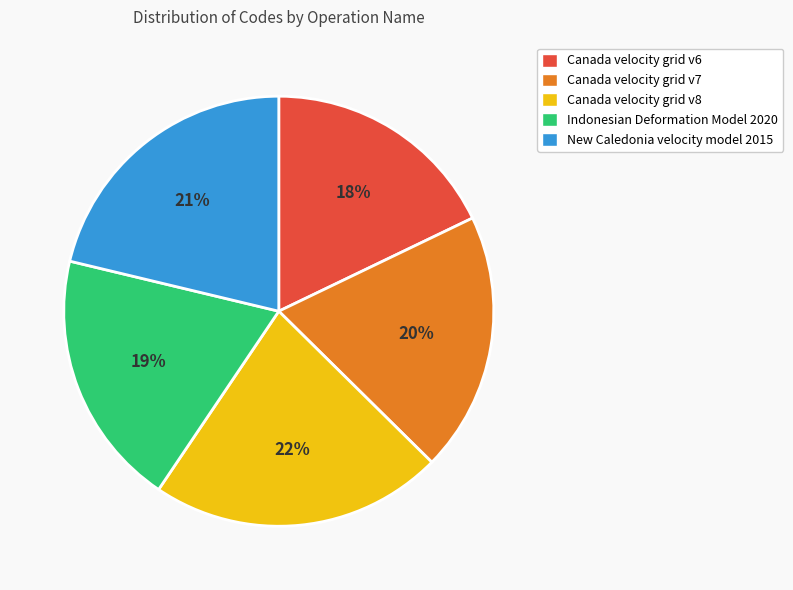

What percentage is the Canada velocity grid v7 slice, to the nearest percent?

20%